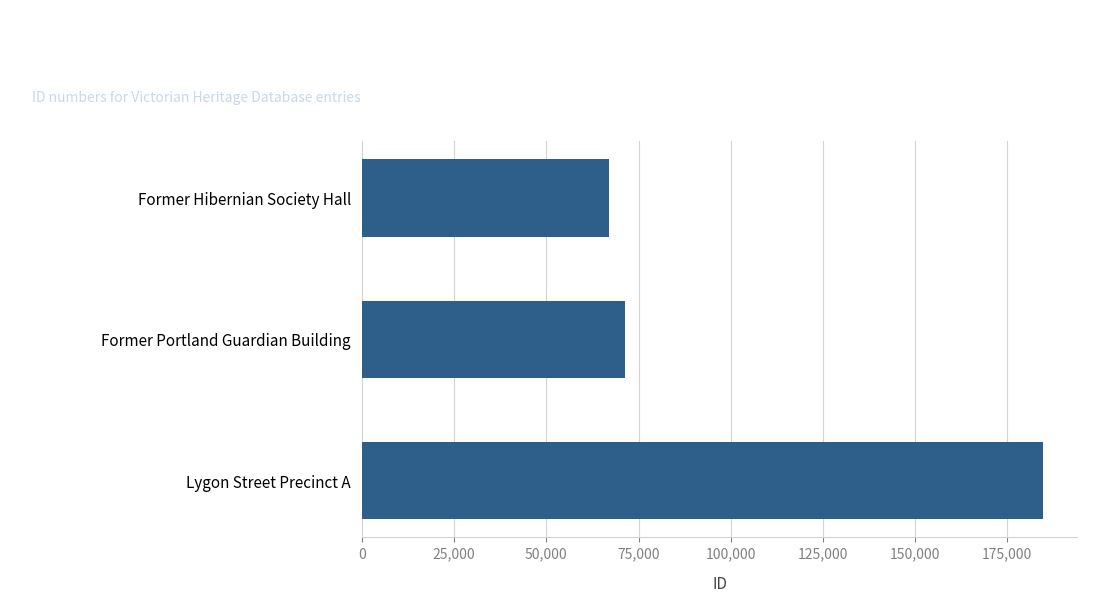

List the labels in order of value, largest first.

Lygon Street Precinct A, Former Portland Guardian Building, Former Hibernian Society Hall